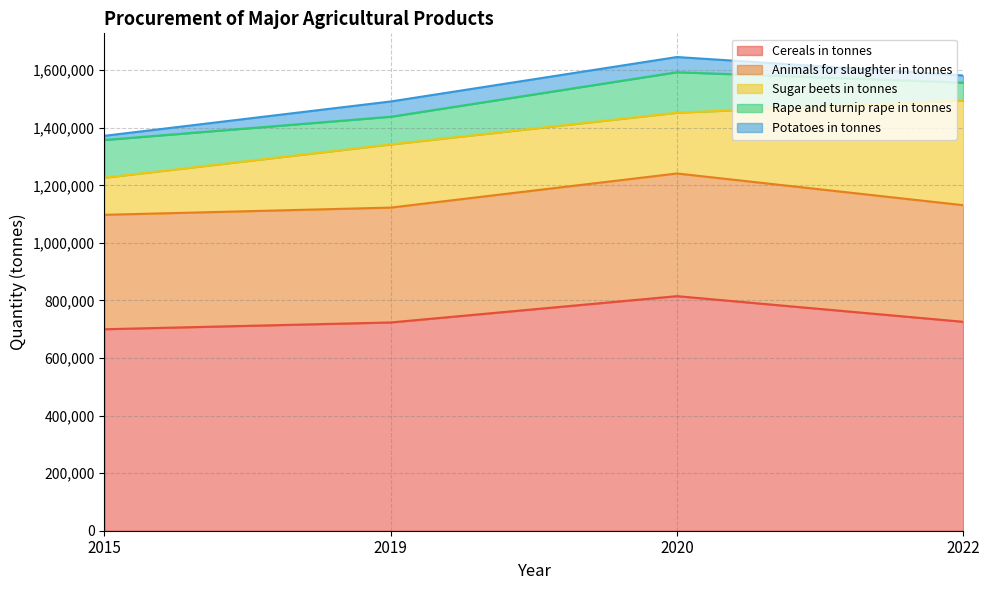

What is the difference between the maximum and minimum values in the Cereals in tonnes series?

114939